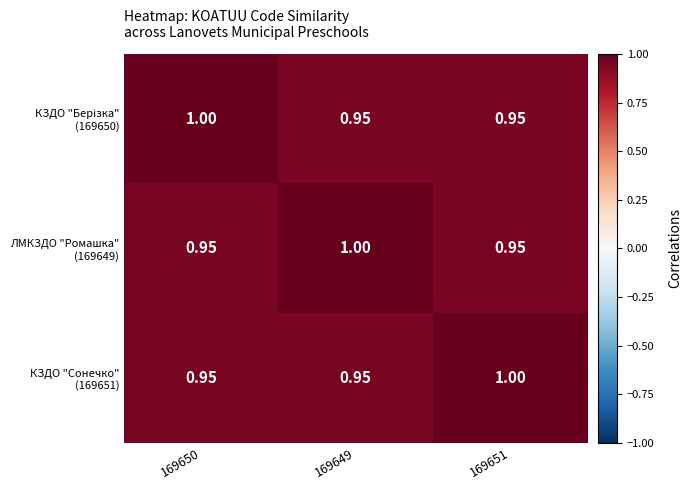

Rank the series at 169650 from lowest to highest value.

ЛМКЗДО "Ромашка" (169649), КЗДО "Сонечко" (169651), КЗДО "Берізка" (169650)